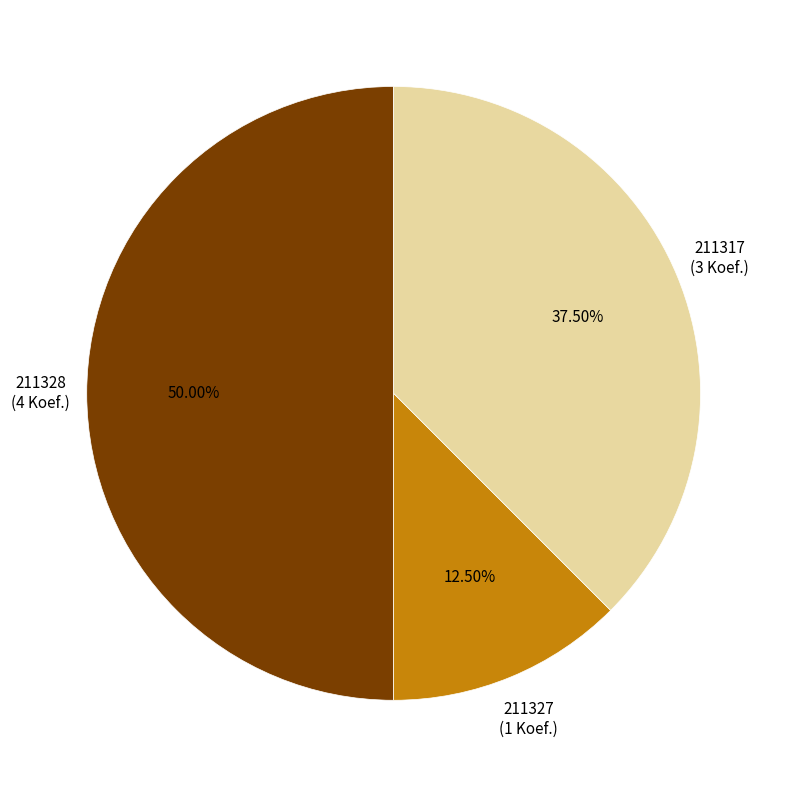

Which slice is the smallest?

211327